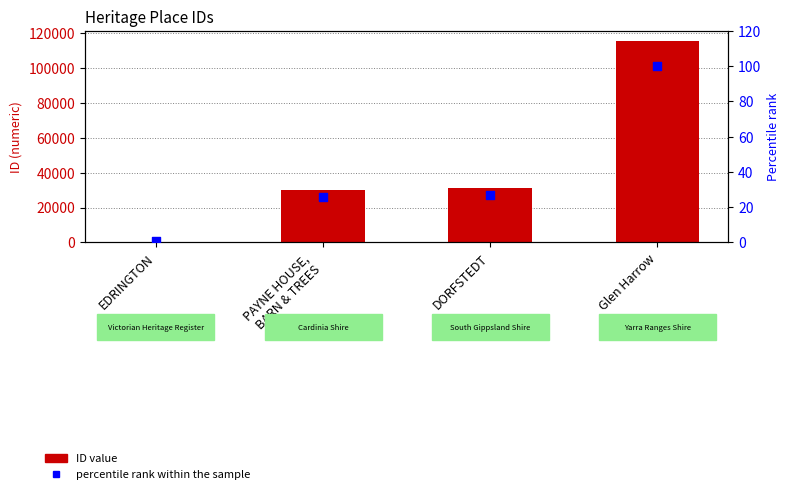

What is the total value across all series at PAYNE HOUSE,
BARN & TREES?

30120